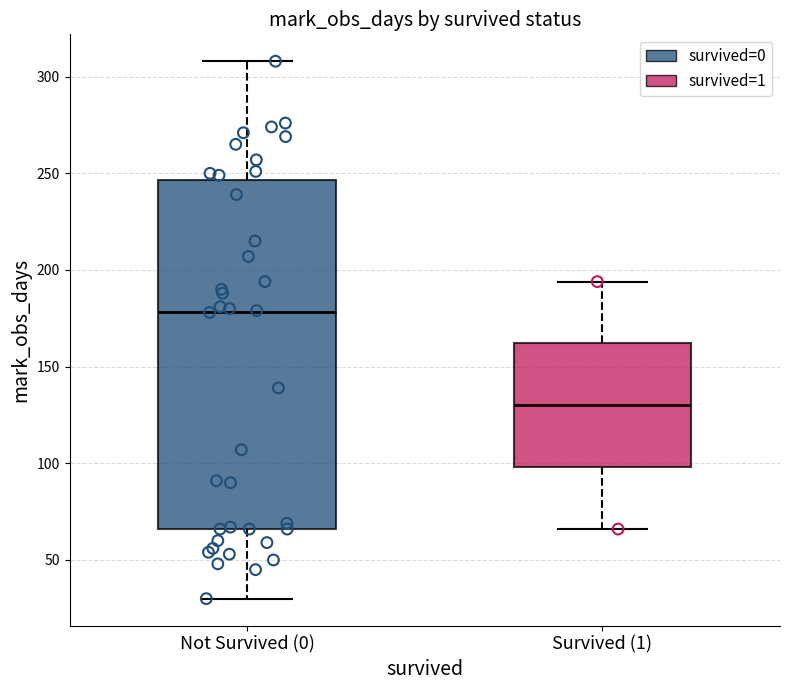

Which box is the tallest, from its lower edge to its upper edge?

Not Survived (0)